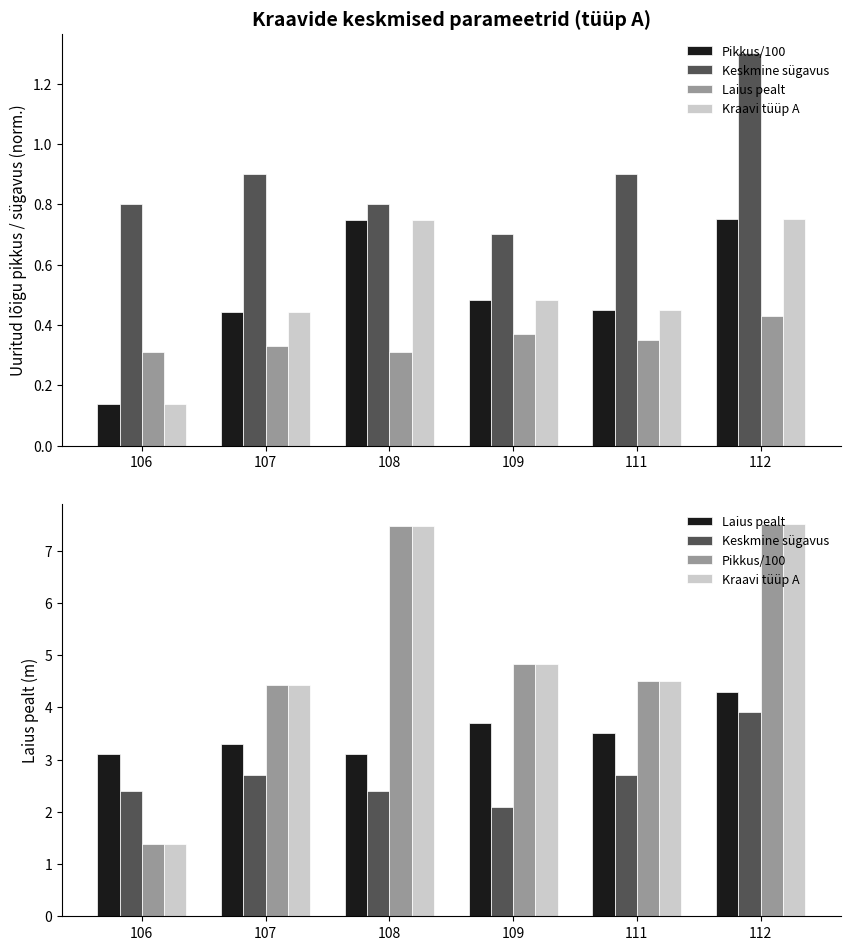

How many categories are shown in the chart?

6